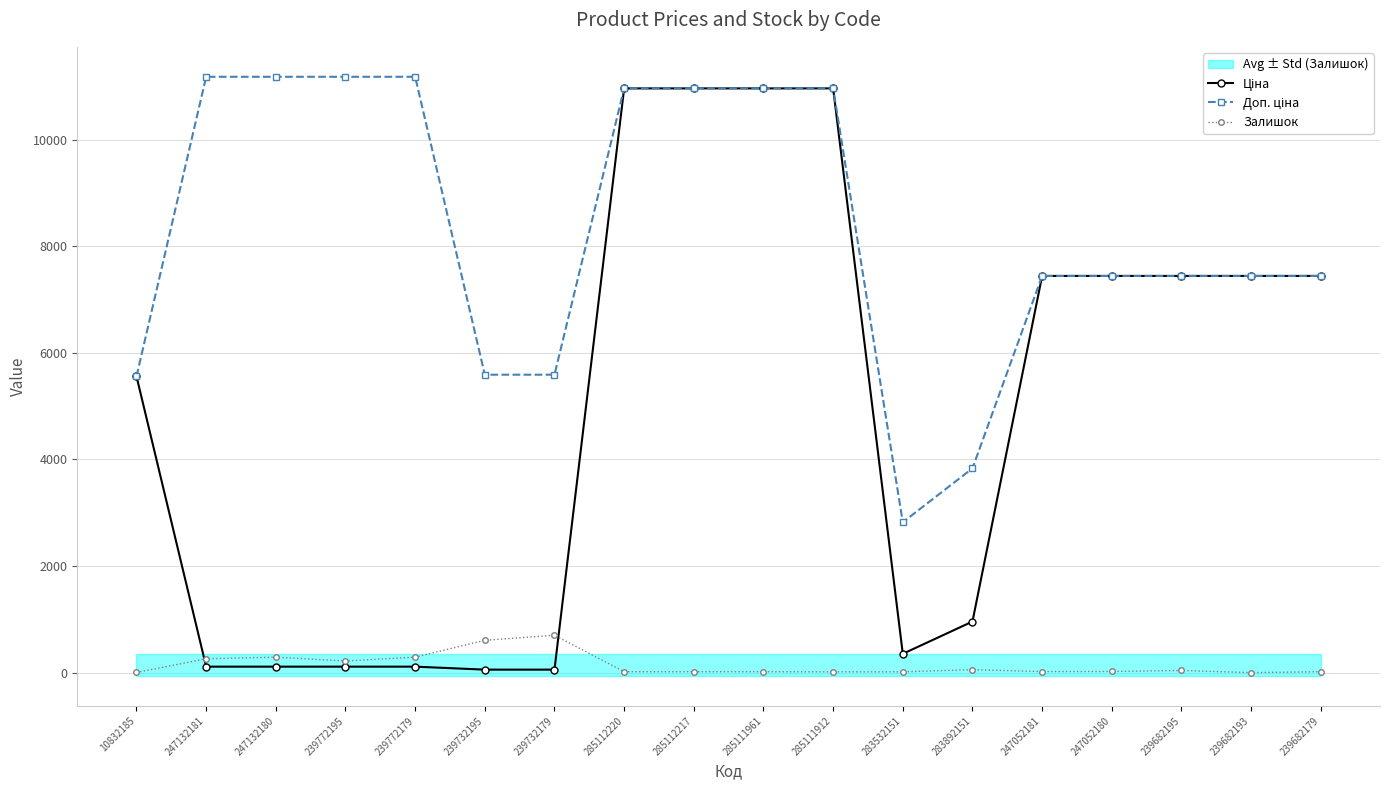

True or false: Доп. ціна and Залишок cross at least once.

False